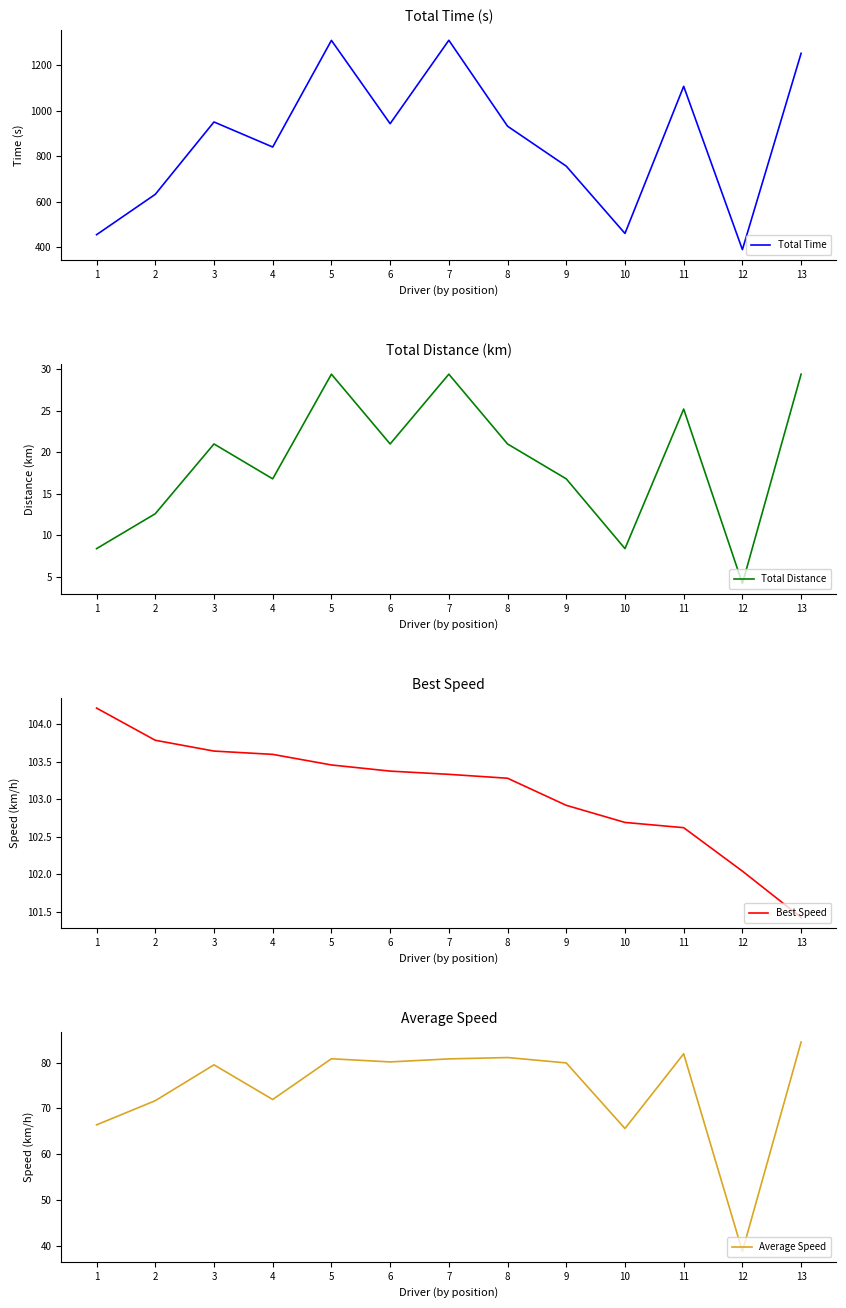

True or false: Total Time and Average Speed cross at least once.

False